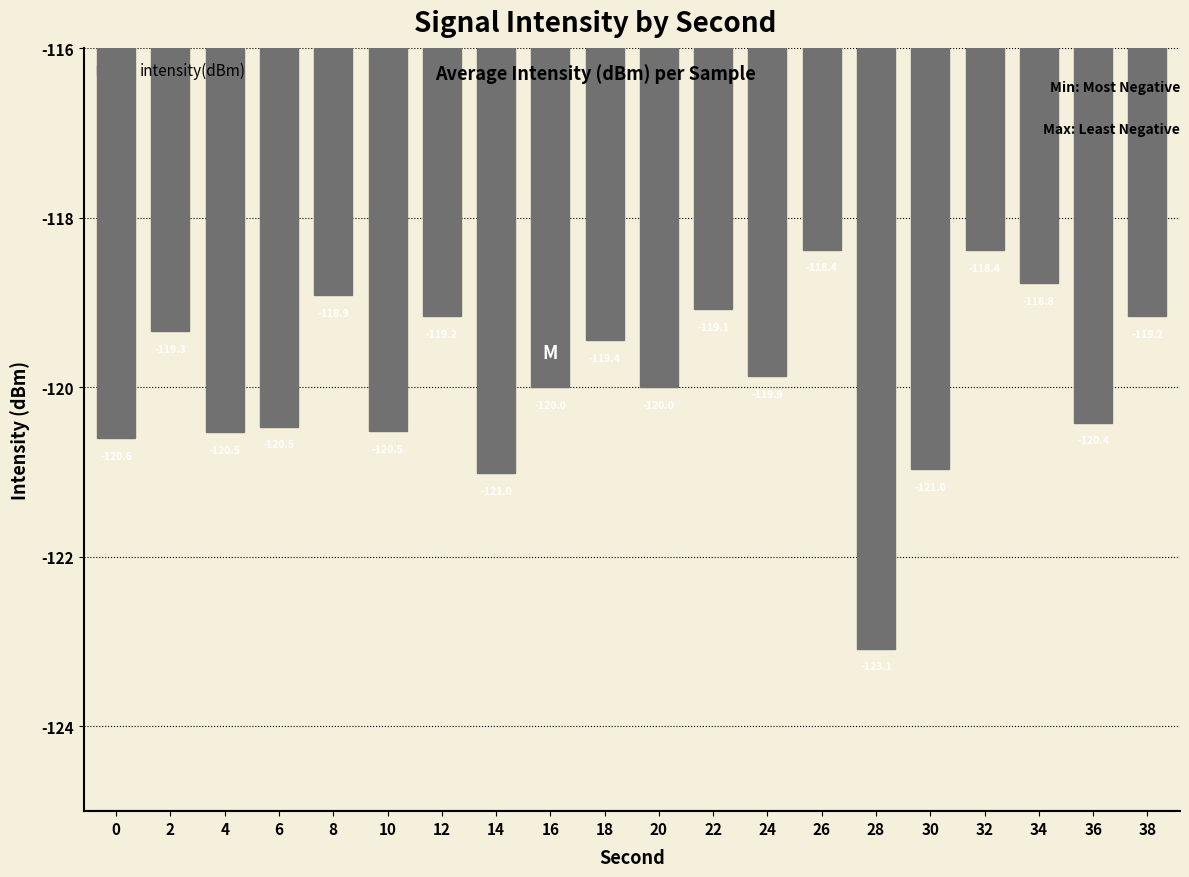

At which category does the chart reach its peak across all series?

26